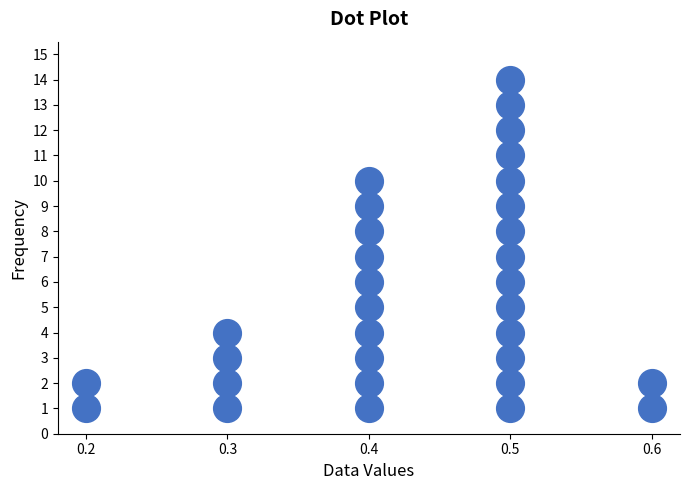

What is the range of Y values (max minus min)?

13